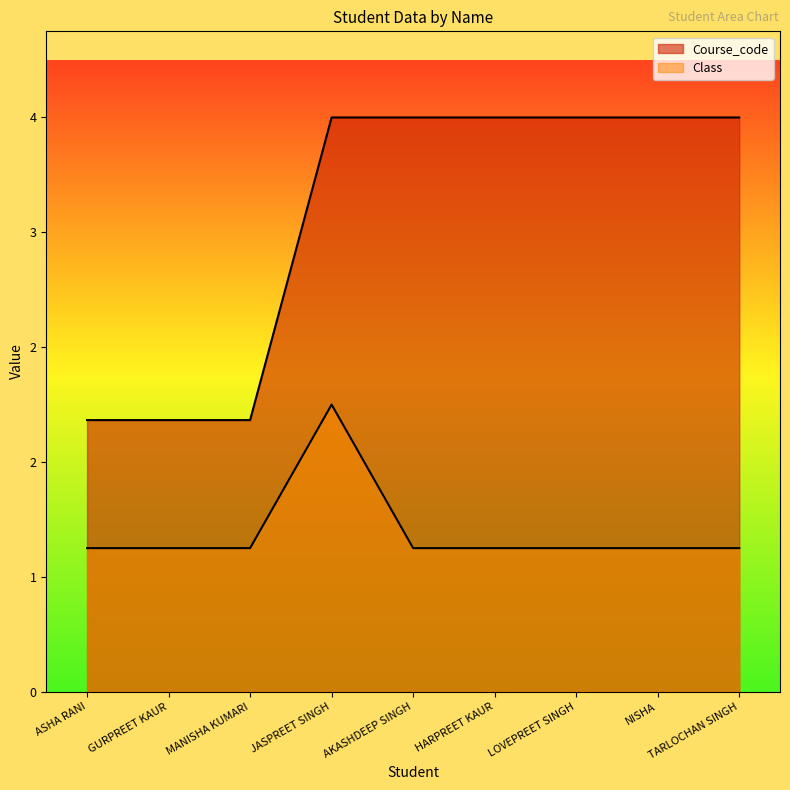

Reading left to right, what are all the values shown in this chart?

Class: 1.0	1.0	1.0	2.0	1.0	1.0	1.0	1.0	1.0
Course_code: 1.9	1.9	1.9	4.0	4.0	4.0	4.0	4.0	4.0